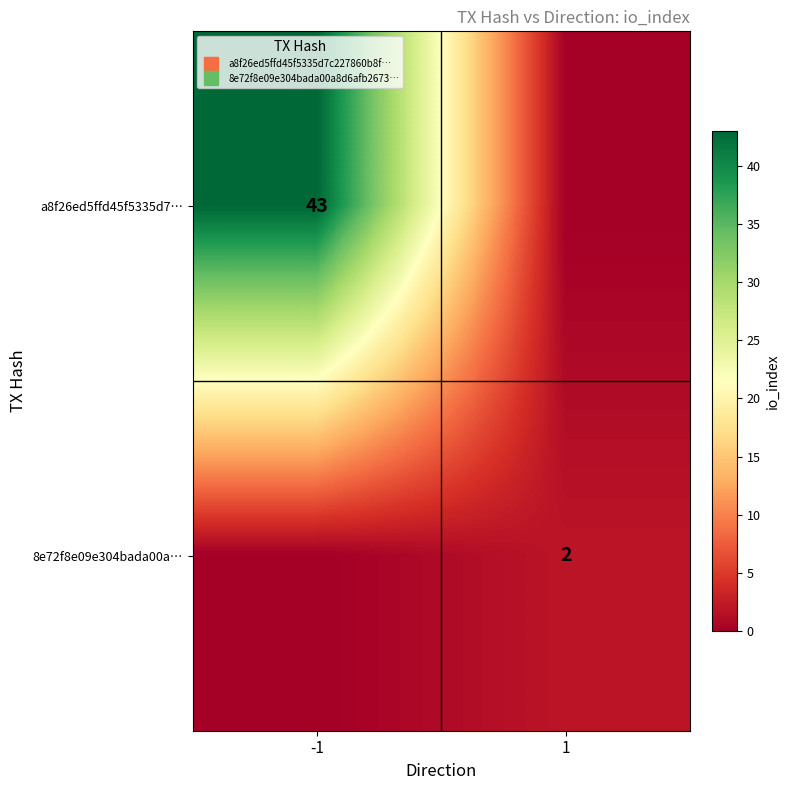

Rank the series at -1 from highest to lowest value.

a8f26ed5ffd45f5335d7…, 8e72f8e09e304bada00a…